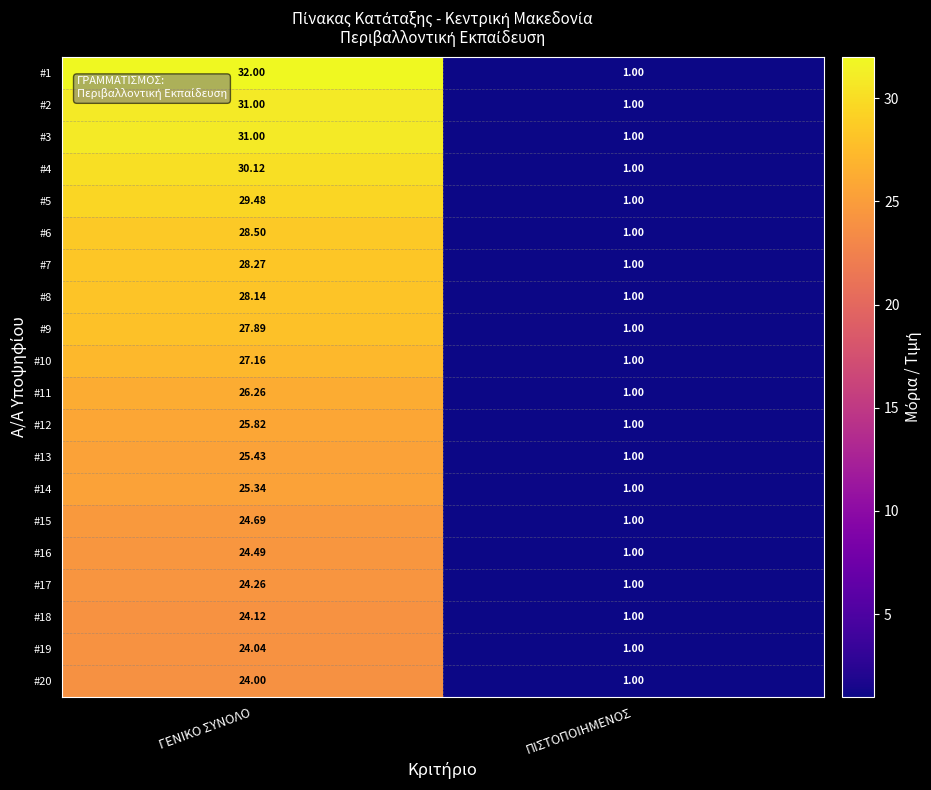

Is the value of #19 at ΓΕΝΙΚΟ ΣΥΝΟΛΟ greater than the value of #5 at ΠΙΣΤΟΠΟΙΗΜΕΝΟΣ?

Yes